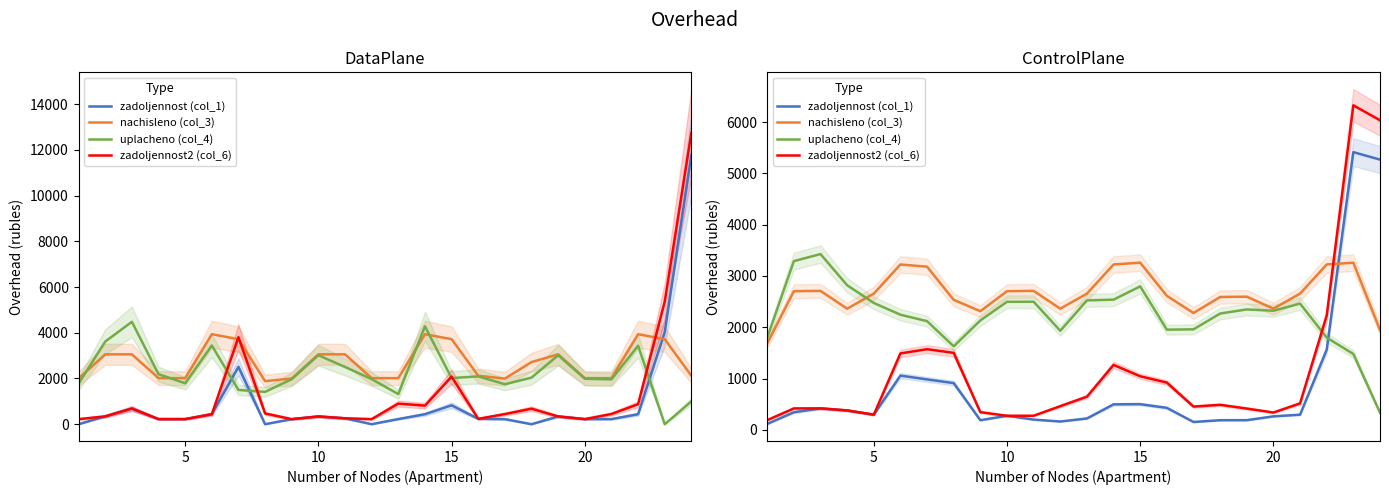

How many values in the uplacheno (col_4) series are below 2322?

12